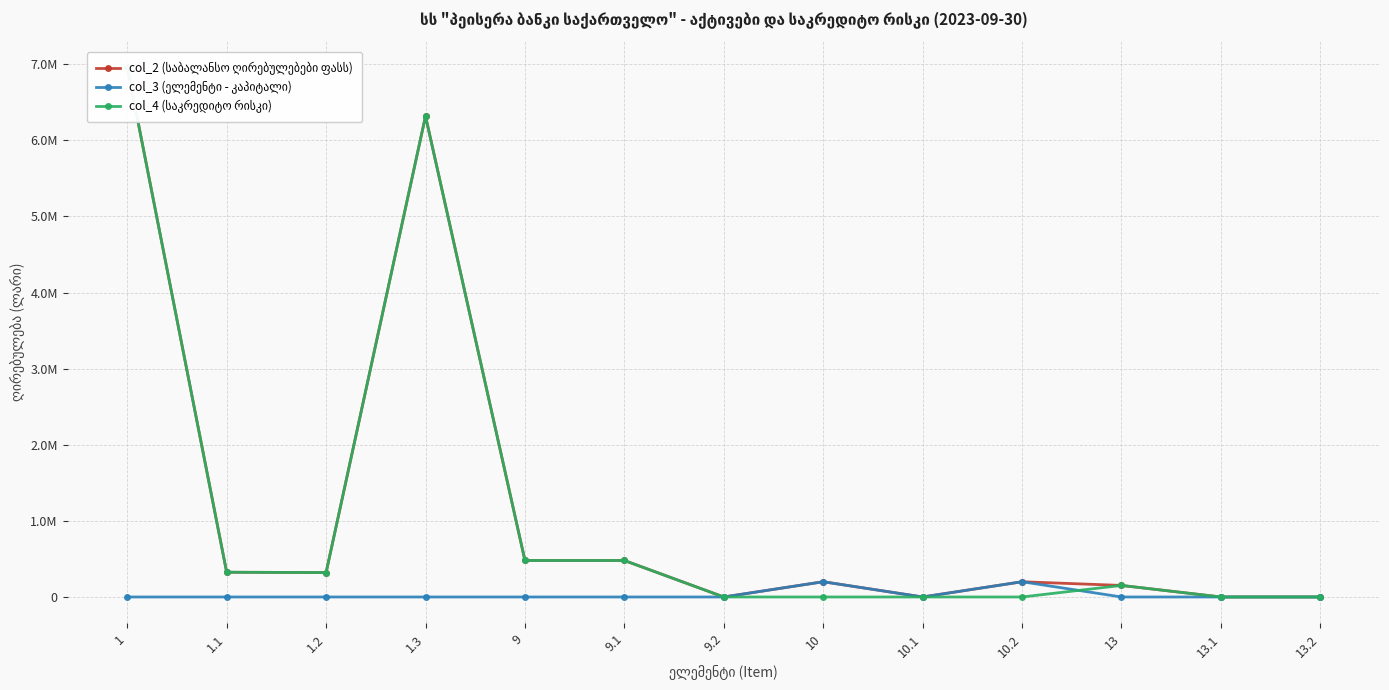

True or false: col_3 (ელემენტი - კაპიტალი) and col_2 (საბალანსო ღირებულებები ფასს) cross at least once.

False